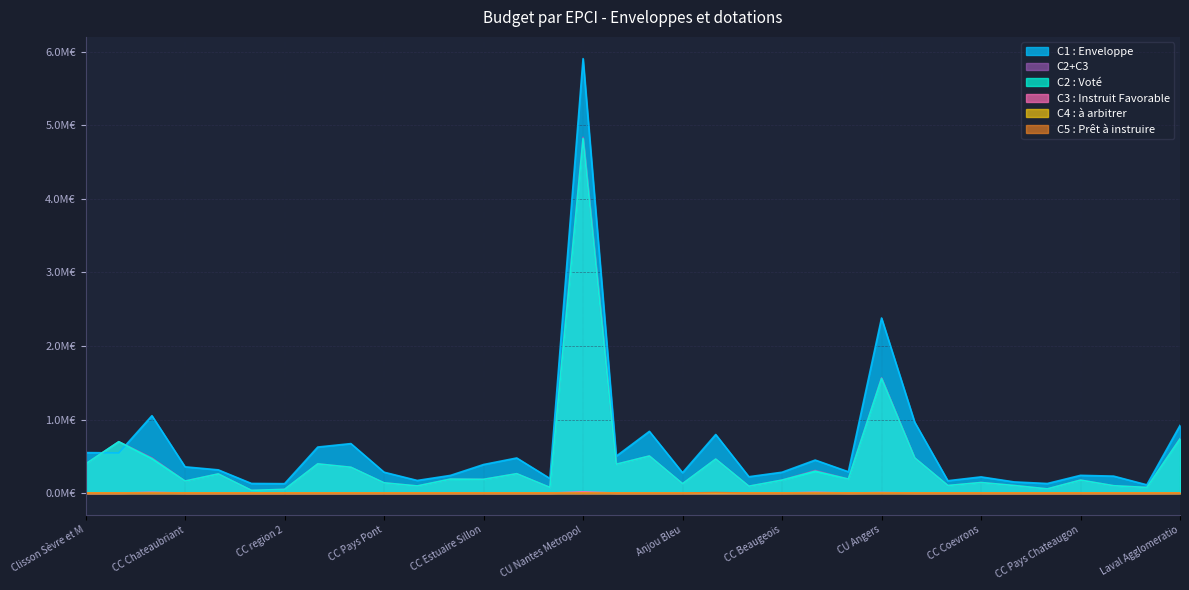

True or false: C5 : Prêt à instruire has more than 2 interior local peaks.

False